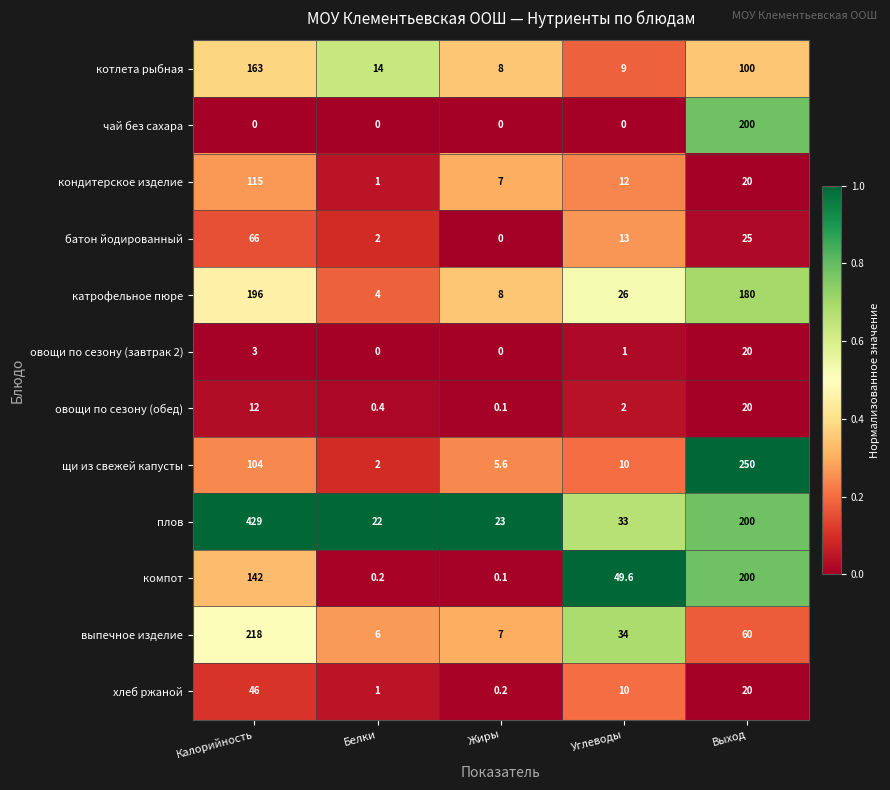

List the labels in order of овощи по сезону (обед) value, largest first.

Выход, Калорийность, Углеводы, Белки, Жиры